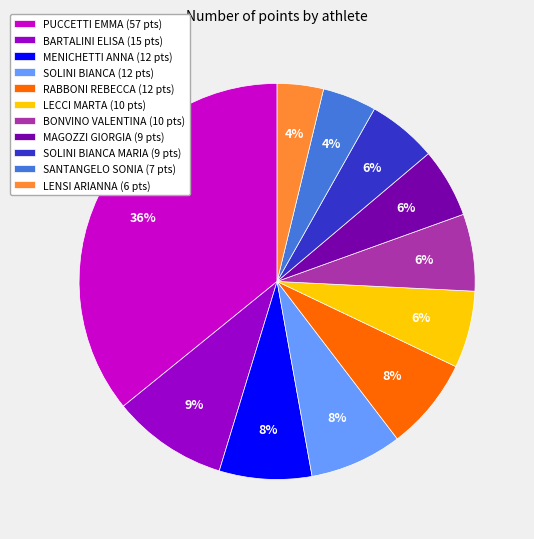

How many slices are in this pie chart?

11